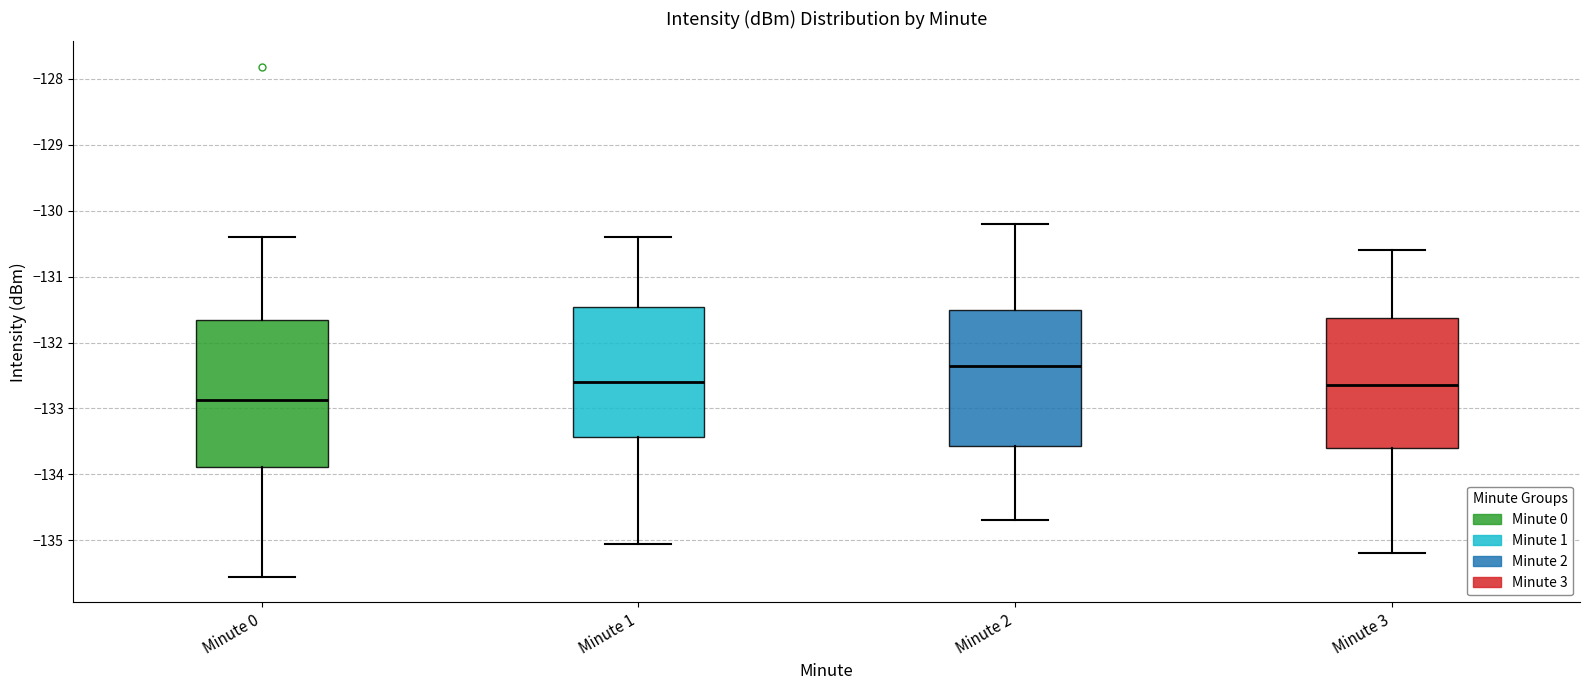

Which box has the lowest median line?

Minute 0